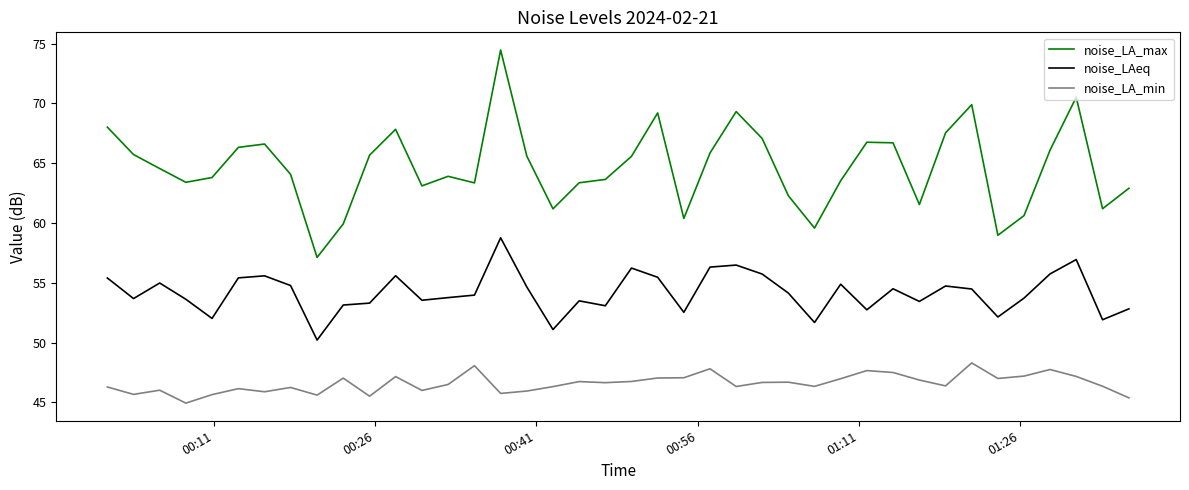

In noise_LAeq, how many points are higher than both neighbors (excluding endpoints)?

11